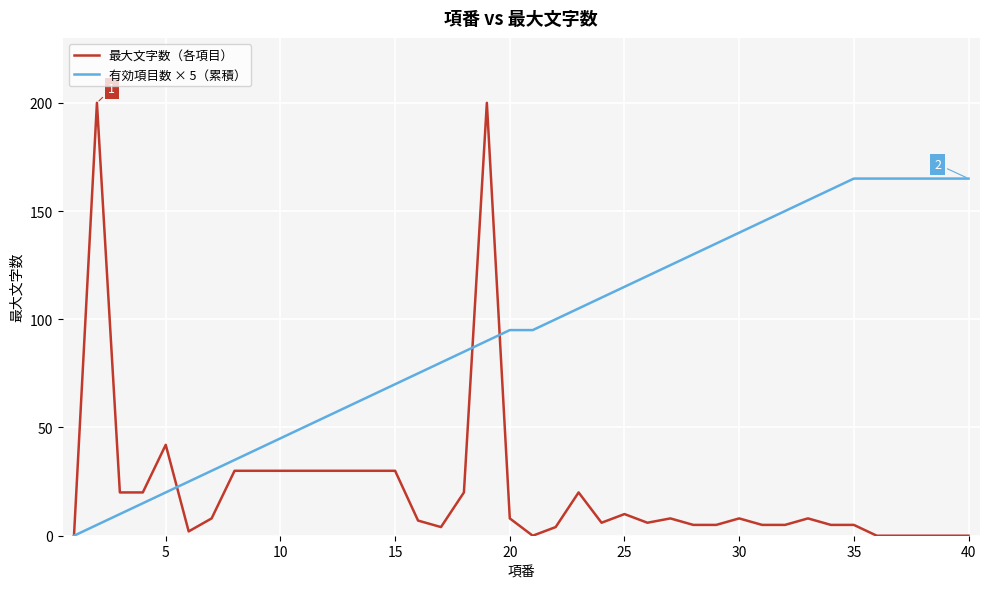

Which series ends up on top after the final intersection of 有効項目数 × 5（累積） and 最大文字数（各項目）?

有効項目数 × 5（累積）